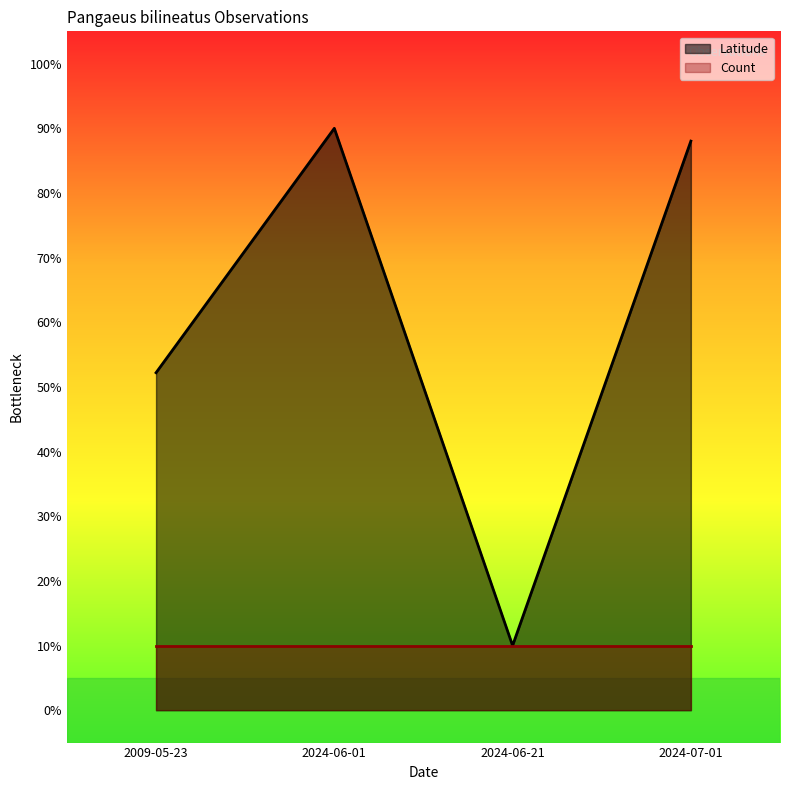

What is the sum of all values?

240.2